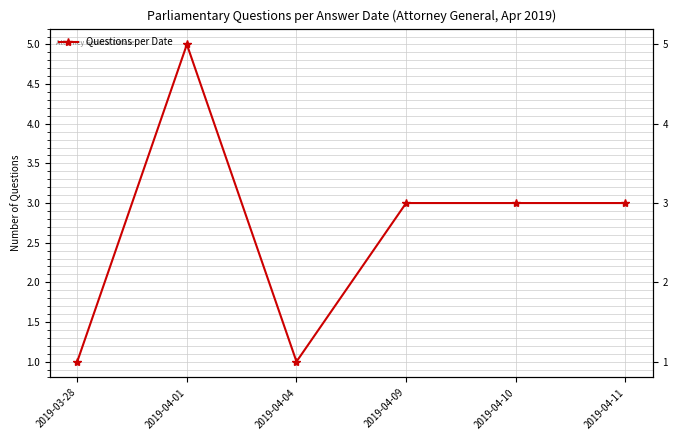

What is the greatest value displayed?

5